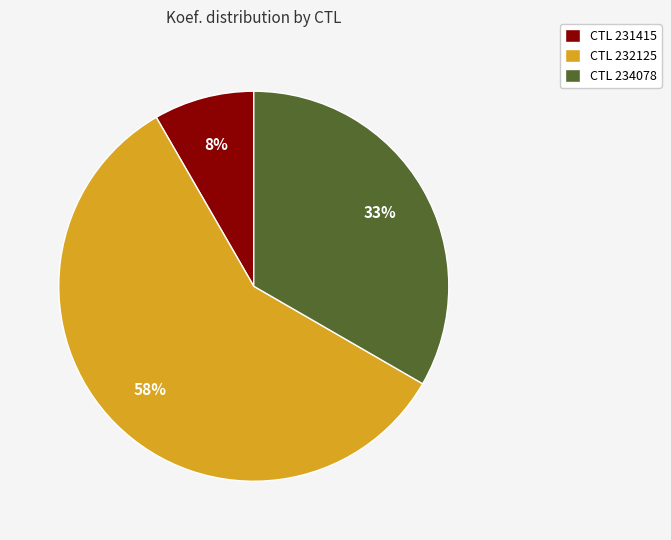

Do CTL 232125 and CTL 234078 together represent more than half of the pie?

Yes